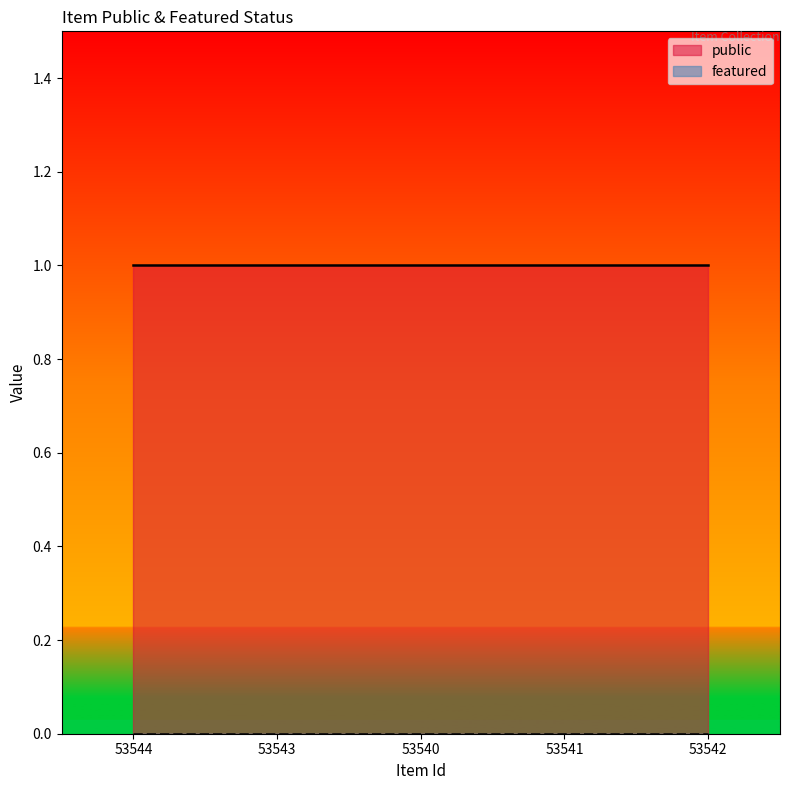

Reading left to right, what are all the values shown in this chart?

public: 1	1	1	1	1
featured: 0	0	0	0	0